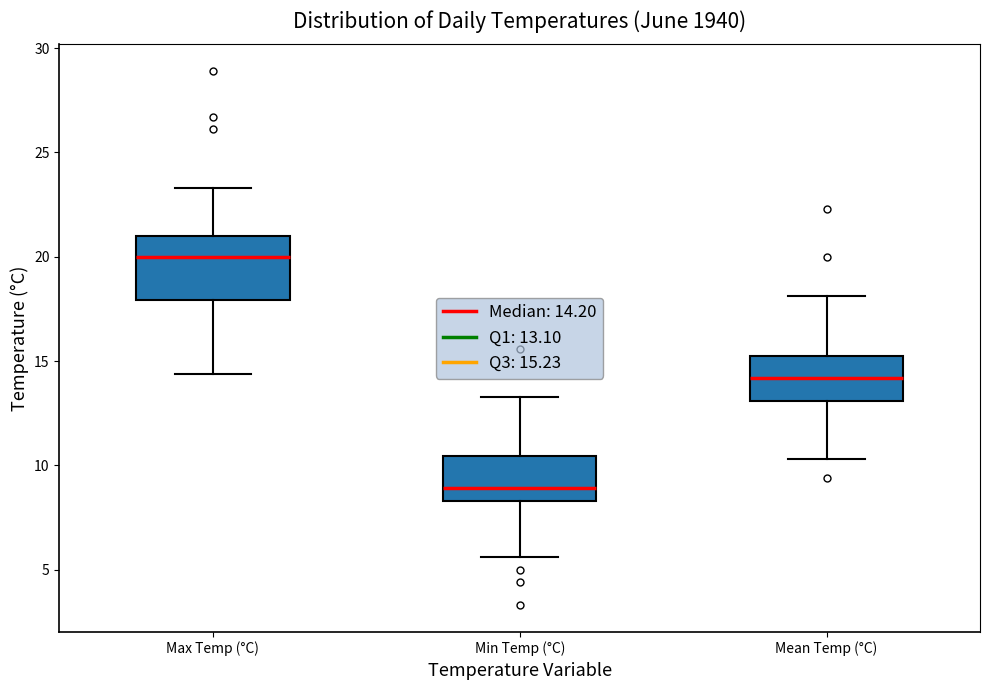

Comparing the boxes themselves (not the whiskers), which one is the tallest?

Max Temp (°C)